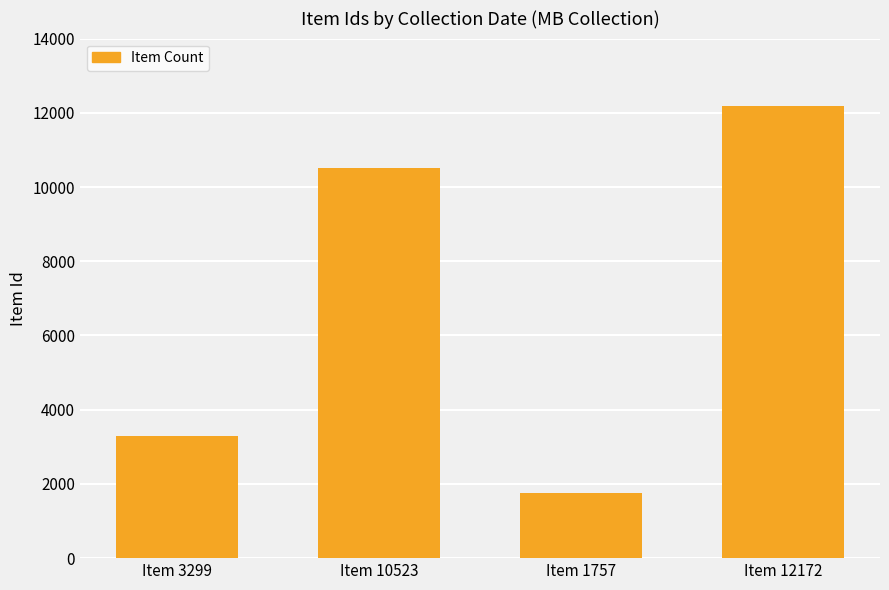

What position from the right is Item 10523?

3